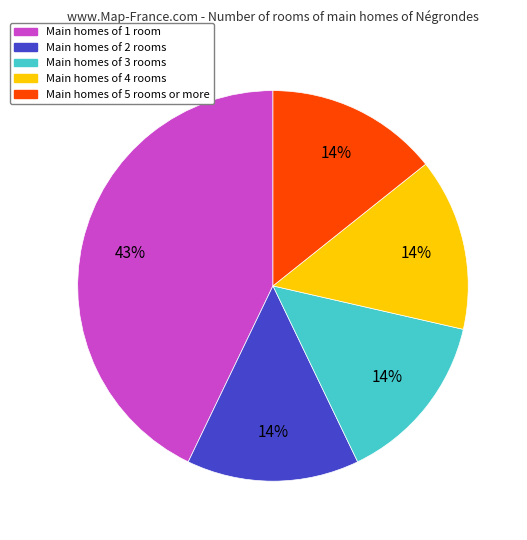

How many segments does this pie chart have?

5